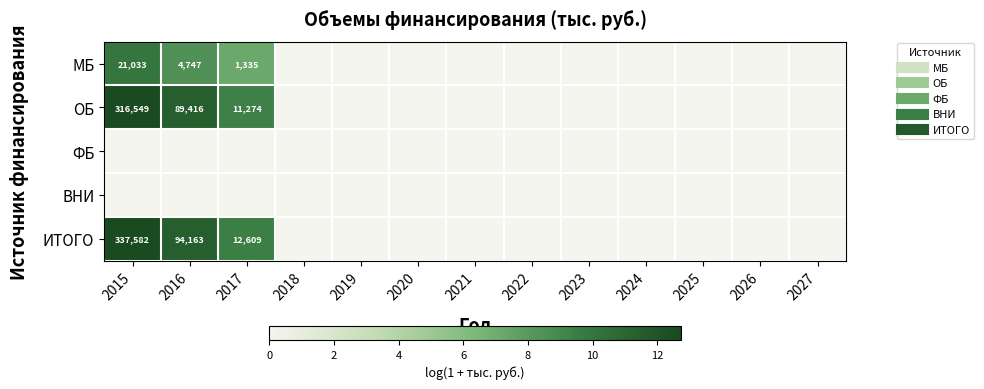

Is it true that ФБ equals 0.0 at 2015?

True